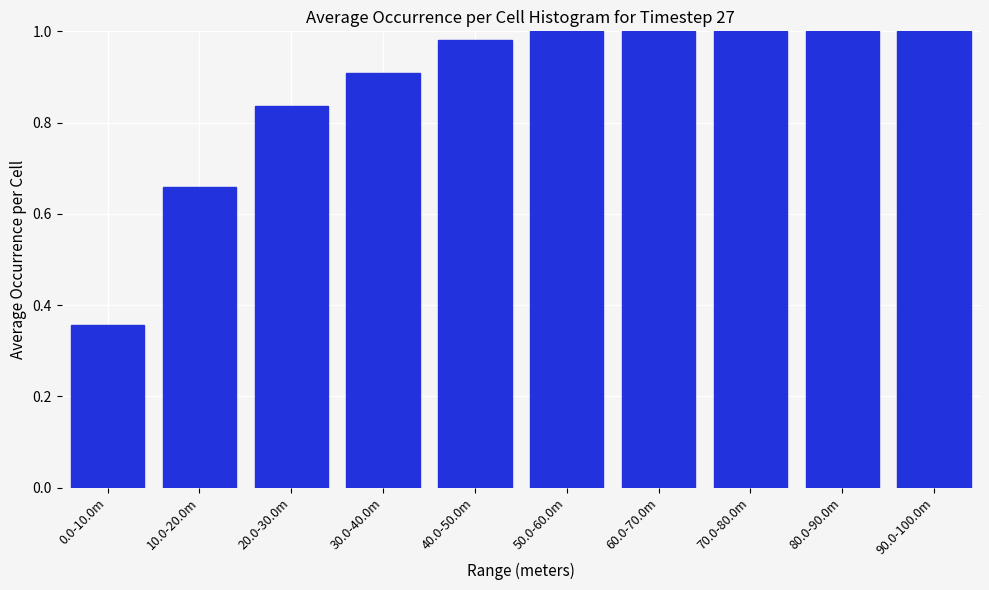

Which has a higher value, 0.0-10.0m or 30.0-40.0m?

30.0-40.0m